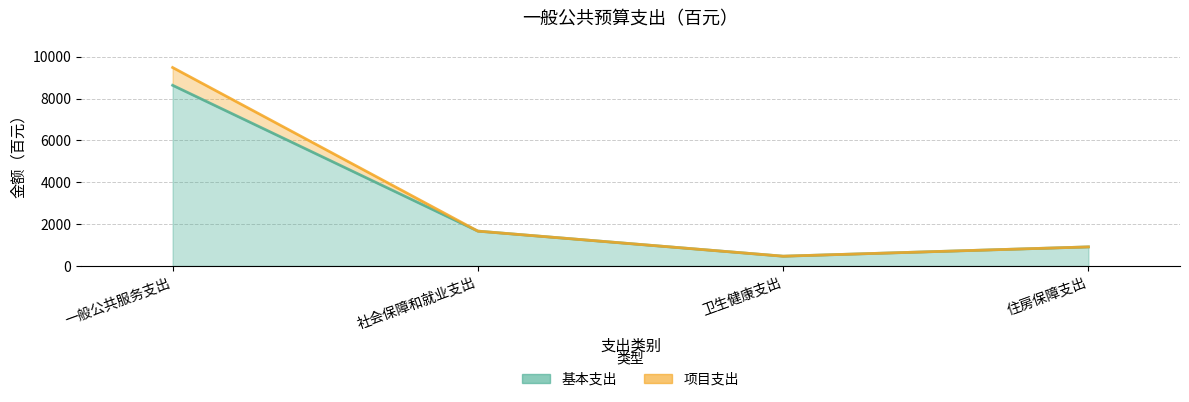

Reading left to right, transcribe all the data shown in this chart.

项目支出: 一般公共服务支出=9488	社会保障和就业支出=1666	卫生健康支出=467	住房保障支出=912
基本支出: 一般公共服务支出=8638	社会保障和就业支出=1666	卫生健康支出=467	住房保障支出=912